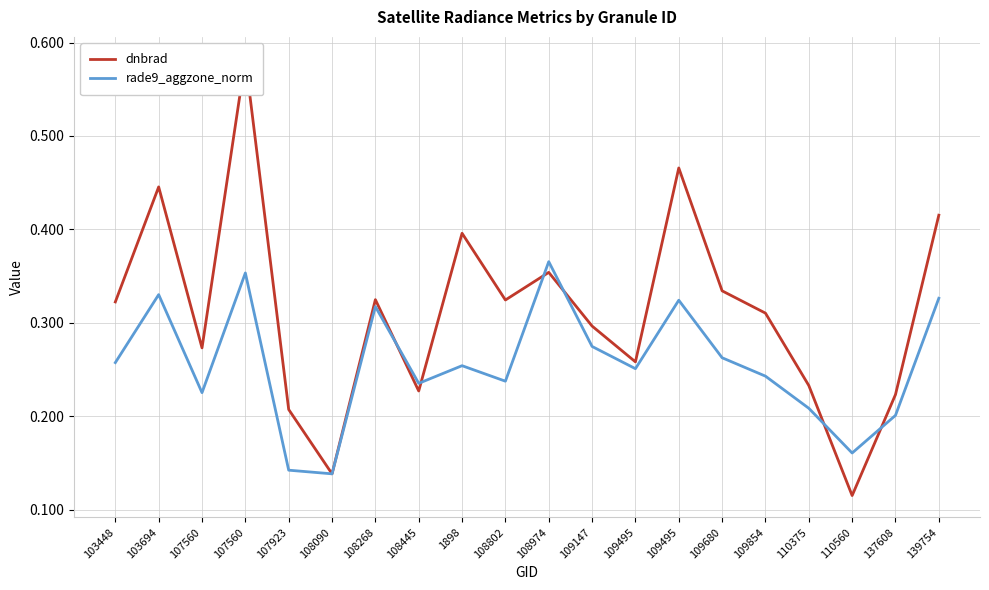

Reading left to right, what are all the values shown in this chart?

dnbrad: 103448=0.3	103694=0.4	107560=0.3	107560=0.6	107923=0.2	108090=0.1	108268=0.3	108445=0.2	1898=0.4	108802=0.3	108974=0.4	109147=0.3	109495=0.3	109495=0.5	109680=0.3	109854=0.3	110375=0.2	110560=0.1	137608=0.2	139754=0.4
rade9_aggzone_norm: 103448=0.3	103694=0.3	107560=0.2	107560=0.4	107923=0.1	108090=0.1	108268=0.3	108445=0.2	1898=0.3	108802=0.2	108974=0.4	109147=0.3	109495=0.3	109495=0.3	109680=0.3	109854=0.2	110375=0.2	110560=0.2	137608=0.2	139754=0.3